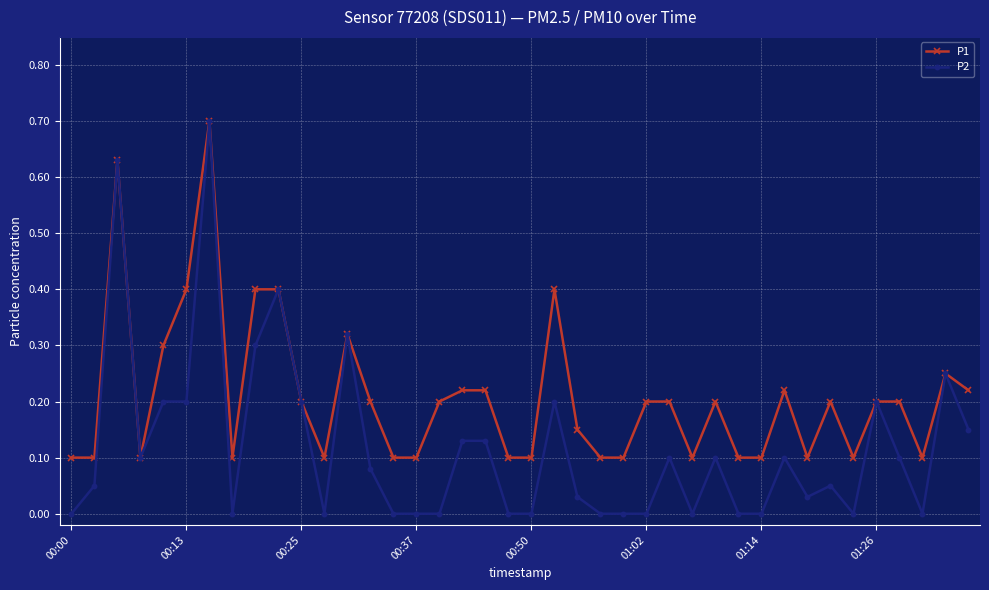

Which series has the widest spread of values?

P2